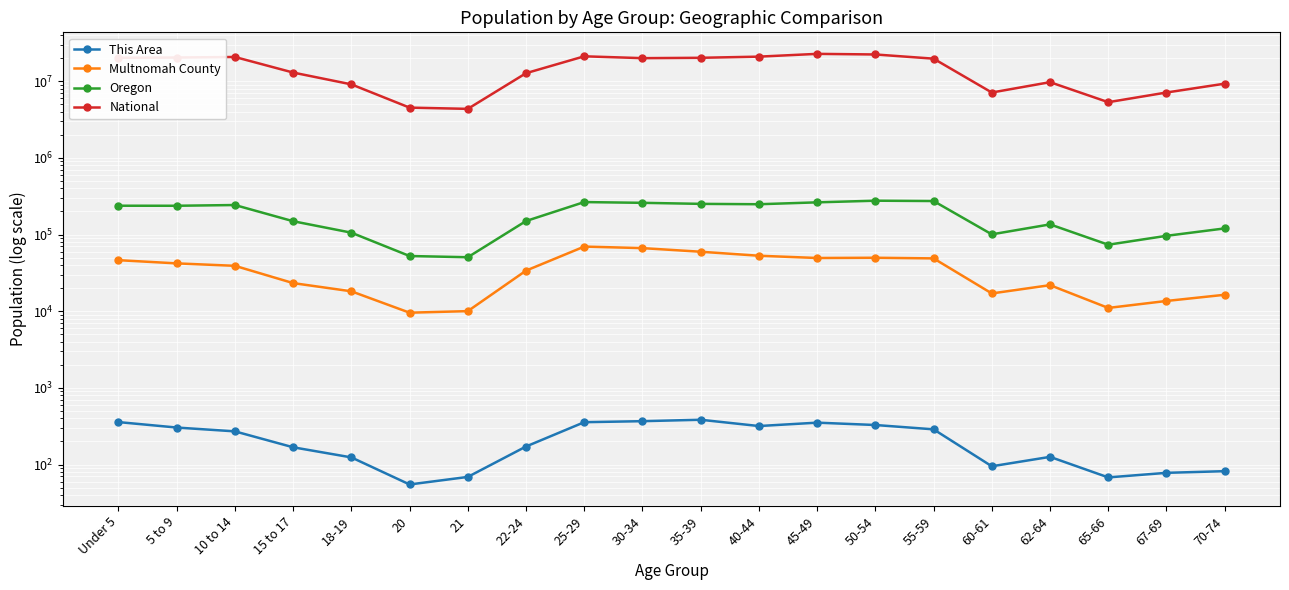

What is the highest value of the National series?

22708591